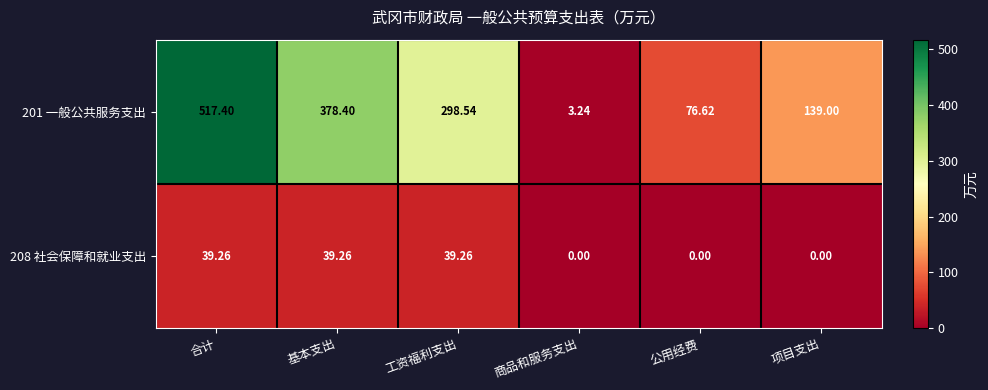

What is the total value across all series at 基本支出?

417.7